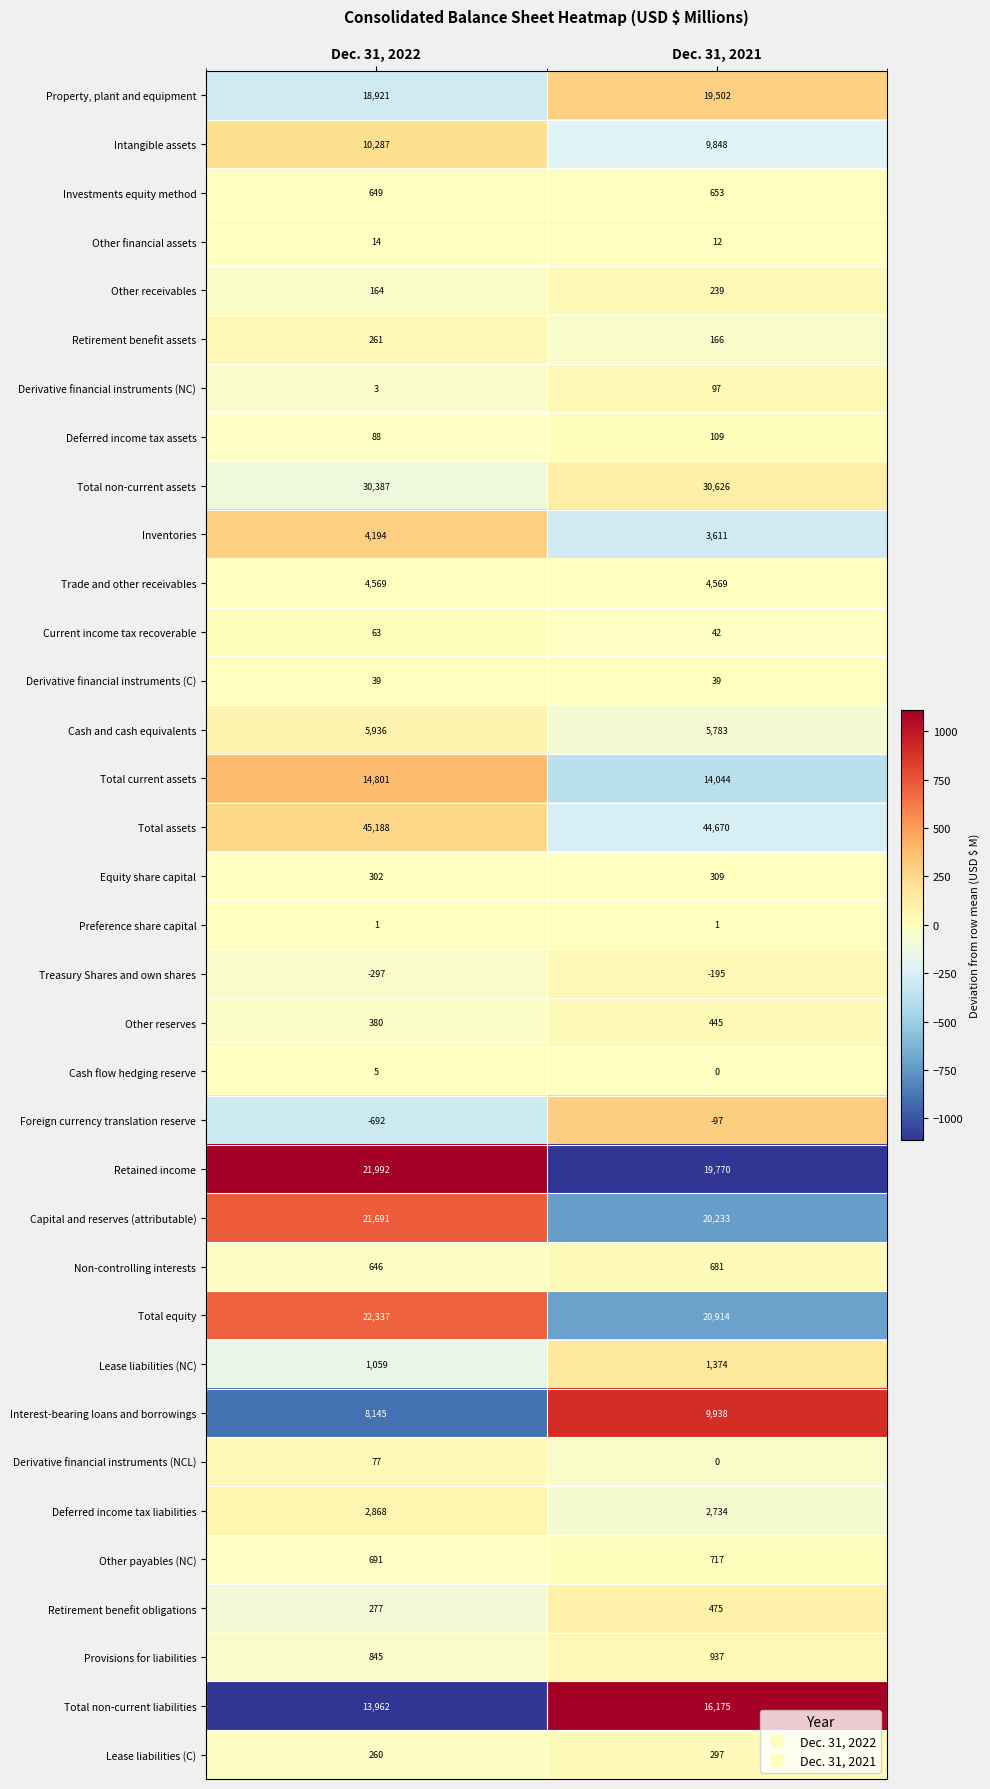

What is the difference between the maximum and minimum values in the Deferred income tax assets series?

21